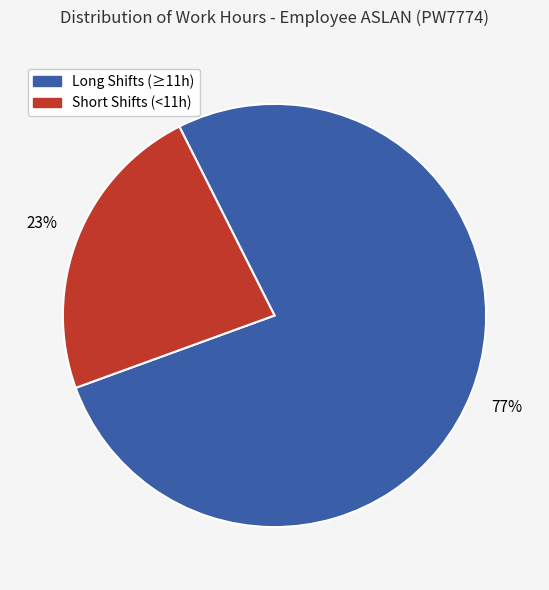

To the nearest percent, what is the difference between the largest and smallest slice percentages?

54%